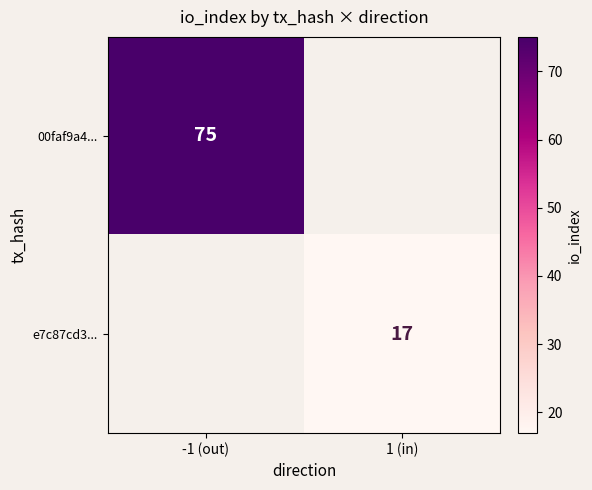

The value of 00faf9a4... at -1 (out) is 31. True or false?

False